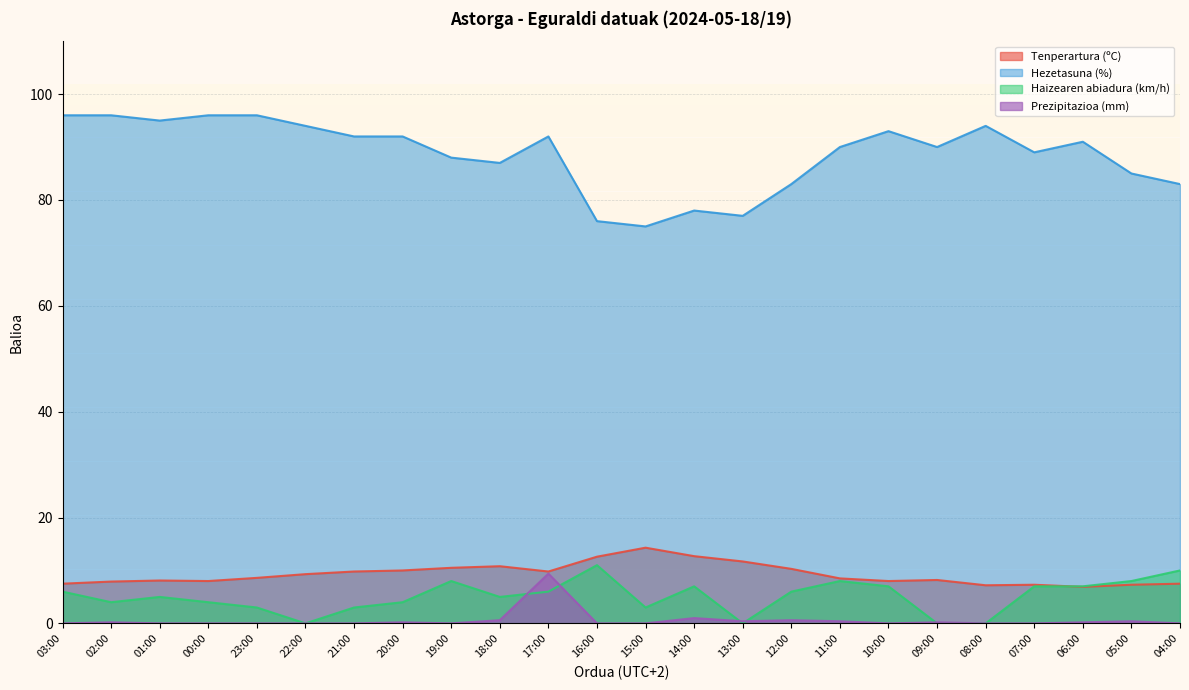

The Tenperartura (ºC) series shows 25.5 at 15:00. True or false?

False